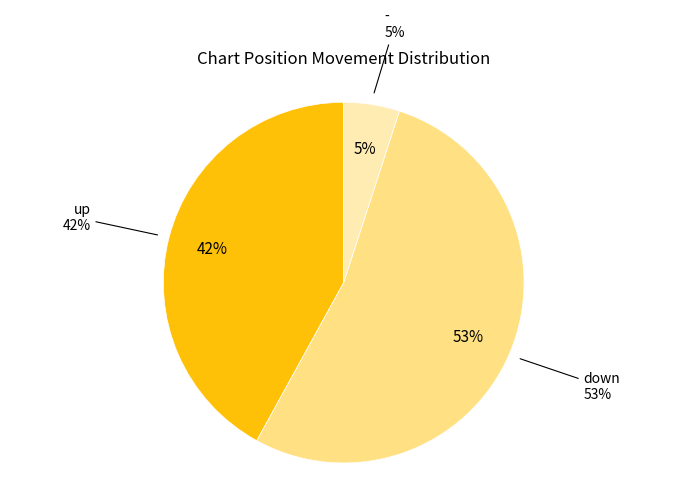

How many slices are in this pie chart?

3